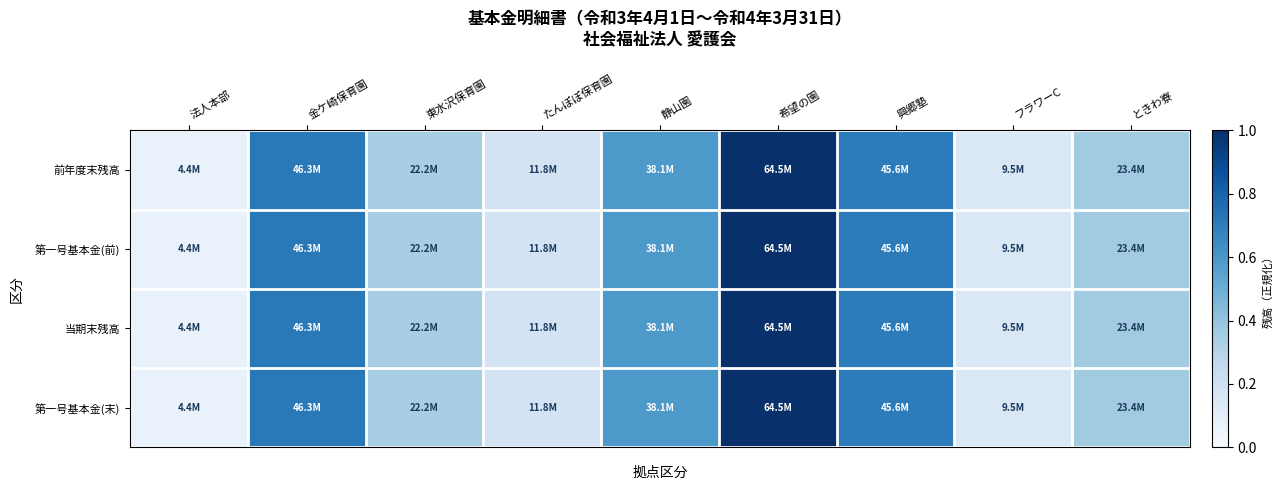

Between 法人本部 and 東水沢保育園, which series saw the biggest shift?

前年度末残高